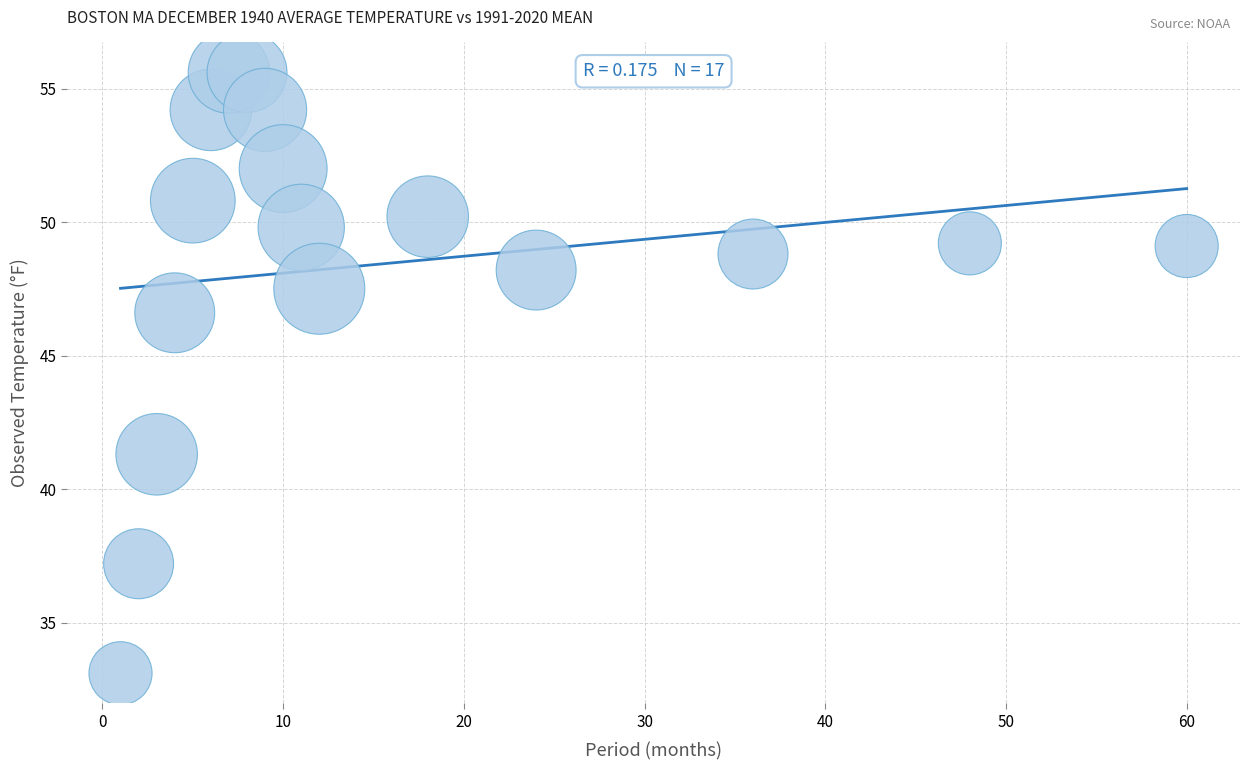

What is the range of Y values (max minus min)?

22.5